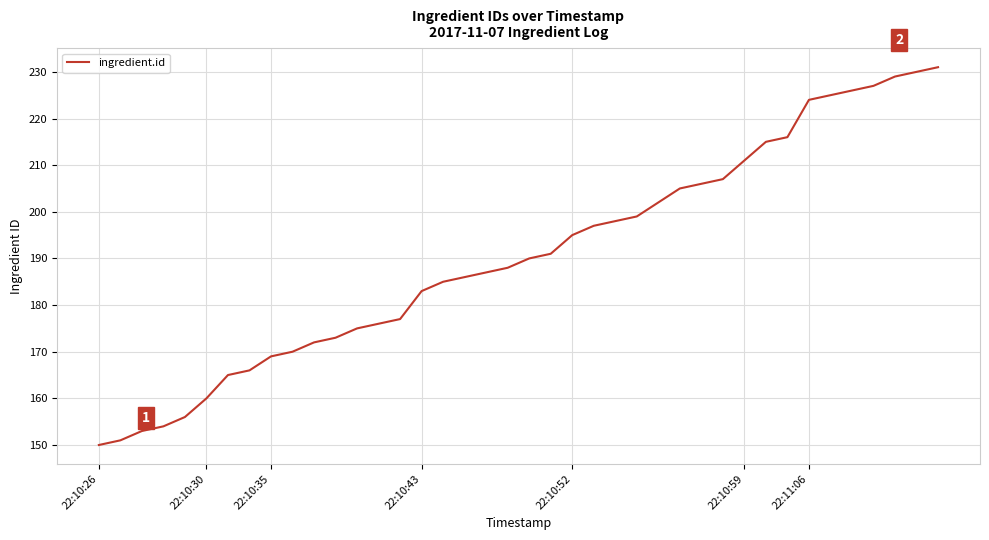

What is the minimum value shown in the chart?

150